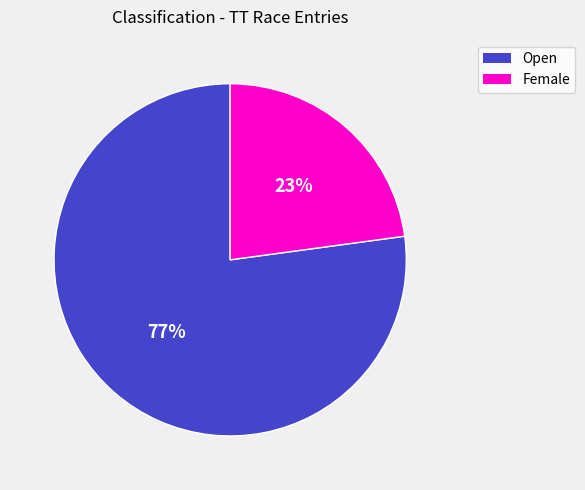

Is it true that Open is 77% of the pie?

True